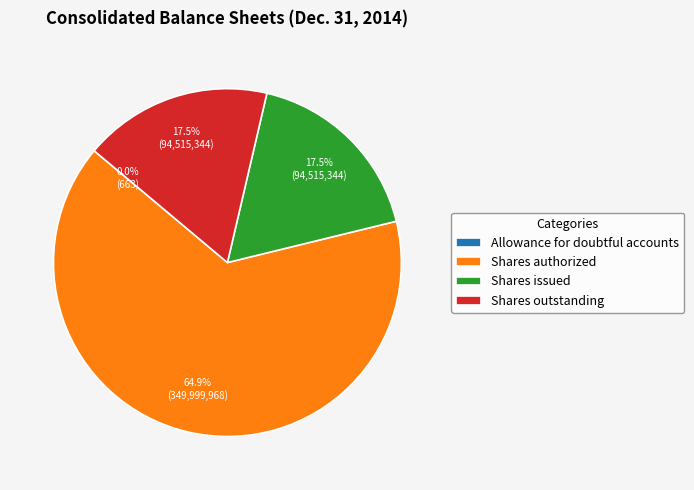

What is the ratio of the value at Shares authorized to the value at Shares issued?

3.7